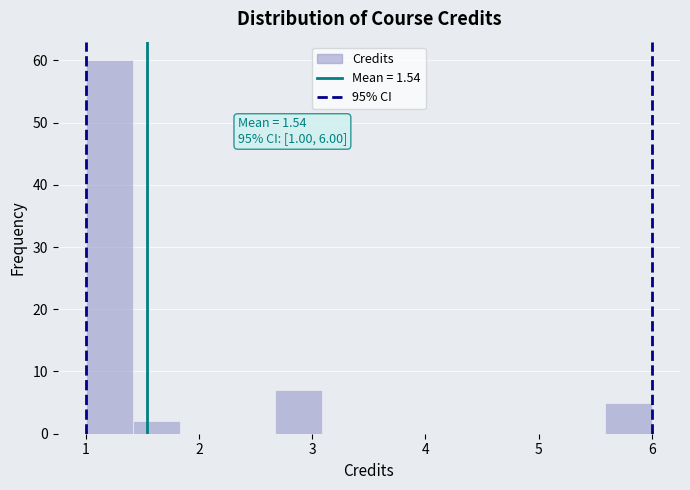

Over which range of the x-axis is the bar tallest?

1.0 to 1.4